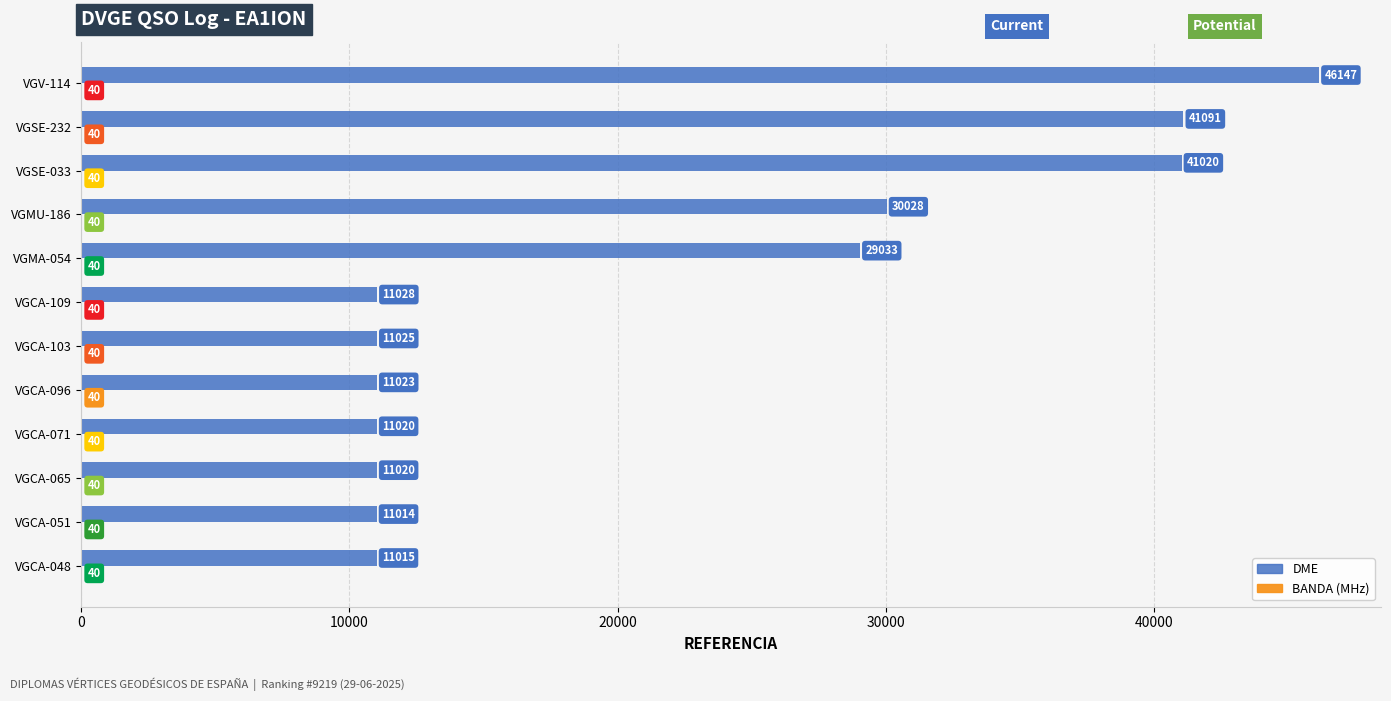

Which series has the widest spread of values?

DME